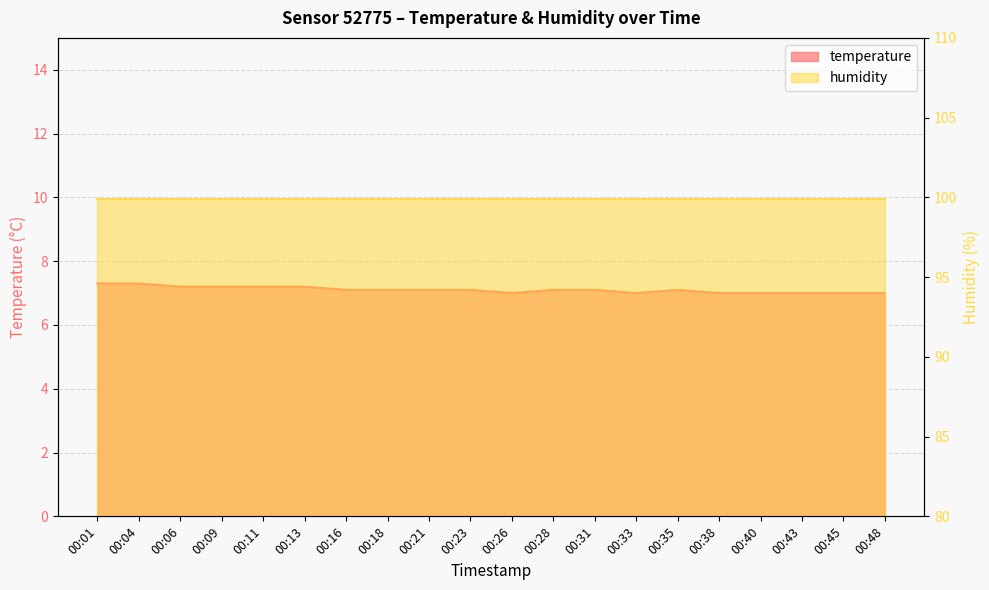

What is the maximum value shown in the chart?

7.3